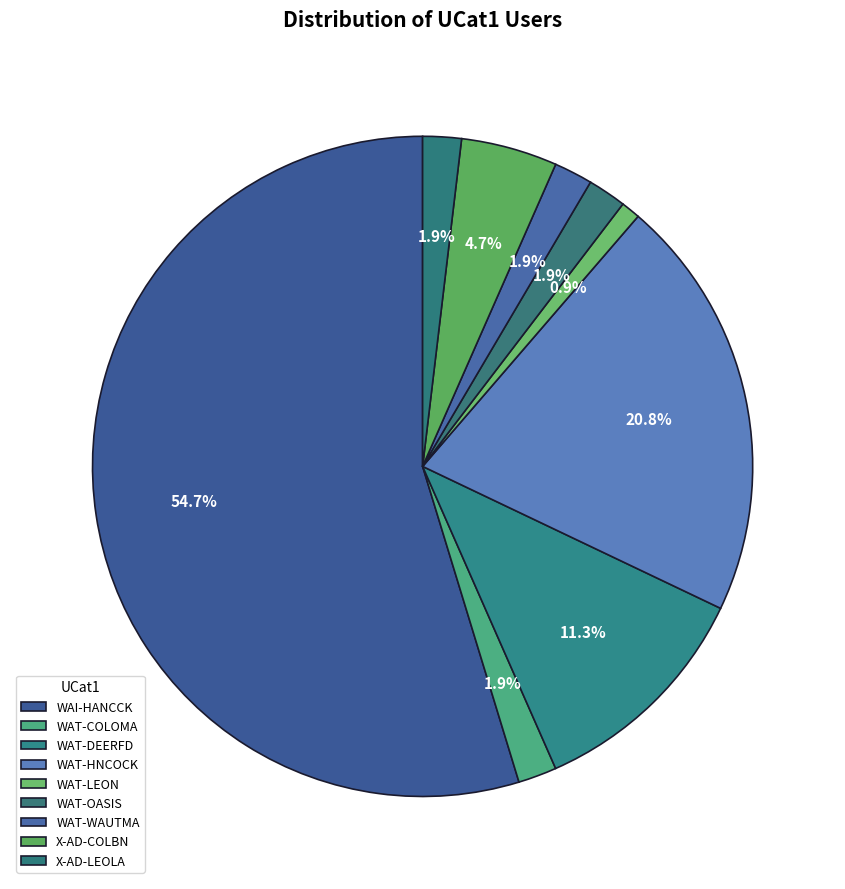

Which slice is the largest?

WAI-HANCCK